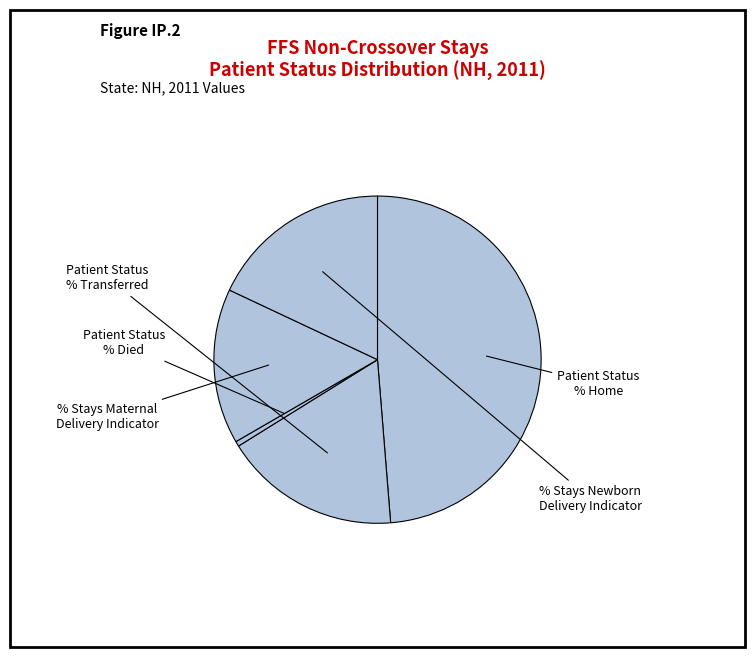

How many segments does this pie chart have?

5